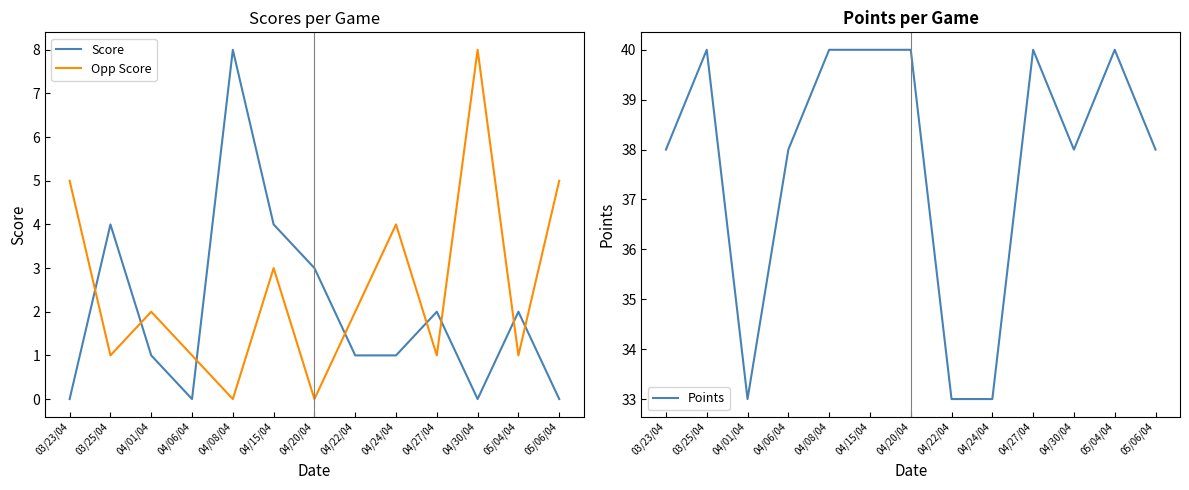

The value of Score at 05/06/04 is 5. True or false?

False